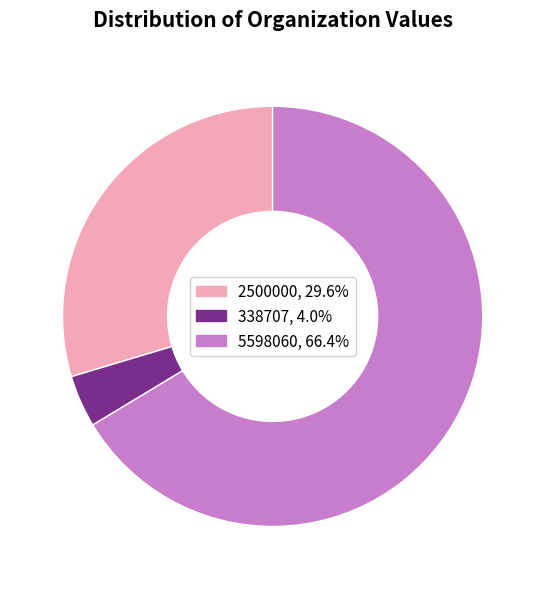

Count the number of slices in the pie.

3